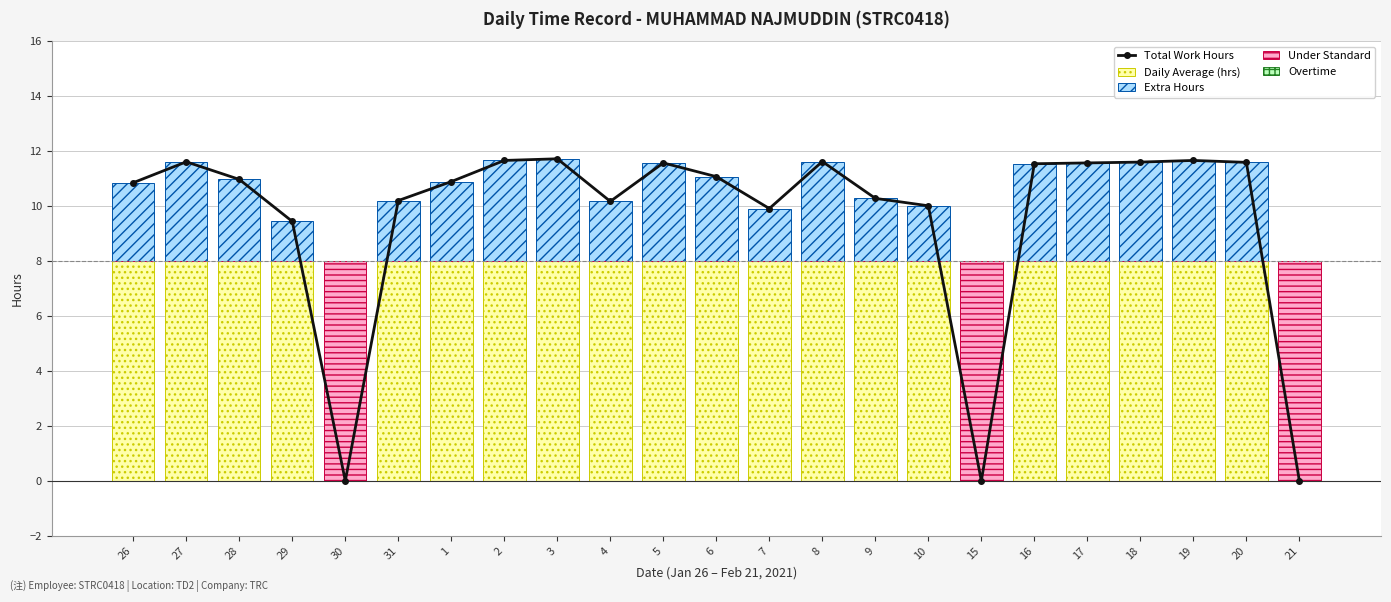

Reading left to right, list all the values displayed in this chart.

Total Work Hours: 10.8	11.6	11.0	9.4	0.0	10.2	10.9	11.7	11.7	10.2	11.6	11.1	9.9	11.6	10.3	10.0	0.0	11.5	11.6	11.6	11.7	11.6	0.0
Daily Average (hrs): 8.0	8.0	8.0	8.0	8.0	8.0	8.0	8.0	8.0	8.0	8.0	8.0	8.0	8.0	8.0	8.0	8.0	8.0	8.0	8.0	8.0	8.0	8.0
Extra Hours: 2.8	3.6	3.0	1.4	0.0	2.2	2.9	3.7	3.7	2.2	3.6	3.1	1.9	3.6	2.3	2.0	0.0	3.5	3.6	3.6	3.7	3.6	0.0
Under Standard: 0.0	0.0	0.0	0.0	-8.0	0.0	0.0	0.0	0.0	0.0	0.0	0.0	0.0	0.0	0.0	0.0	-8.0	0.0	0.0	0.0	0.0	0.0	-8.0
Overtime: 0.0	0.0	0.0	0.0	0.0	0.0	0.0	0.0	0.0	0.0	0.0	0.0	0.0	0.0	0.0	0.0	0.0	0.0	0.0	0.0	0.0	0.0	0.0